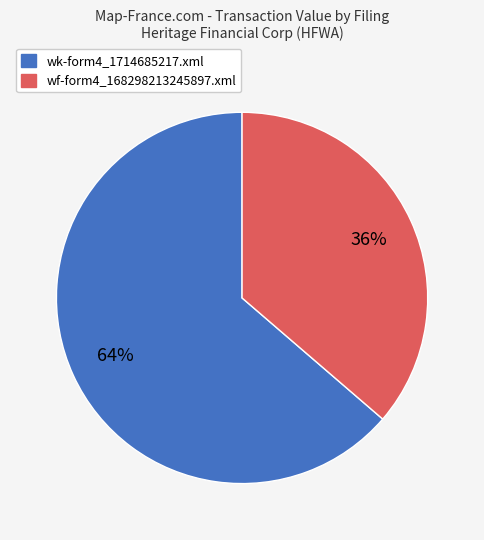

What is the ratio of the value at wk-form4_1714685217.xml to the value at wf-form4_168298213245897.xml?

1.8